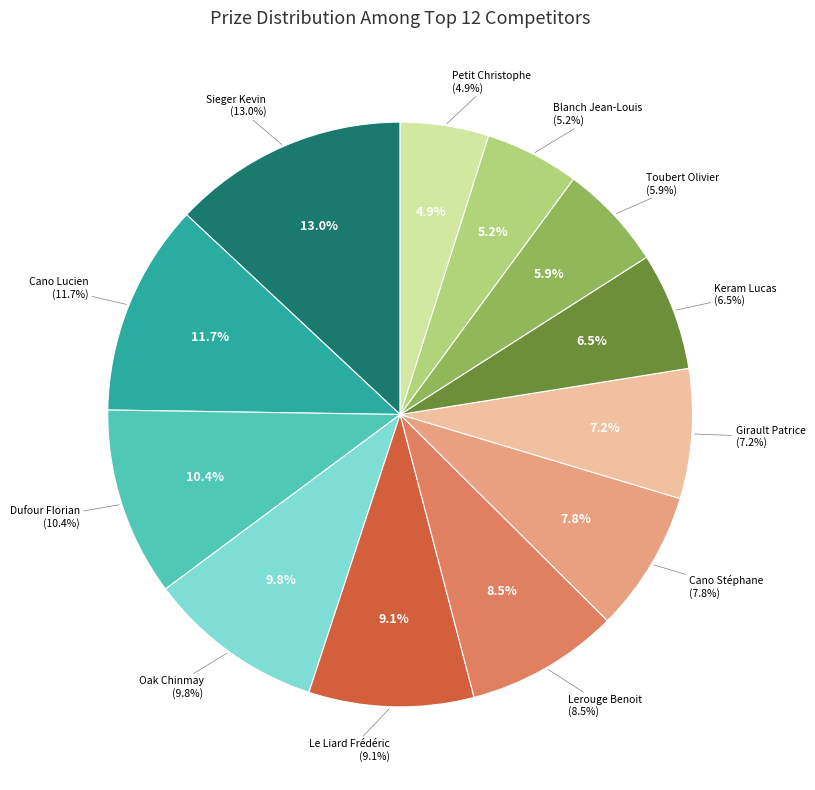

To the nearest percent, what is the difference between the Keram Lucas and Lerouge Benoit slice percentages?

2%